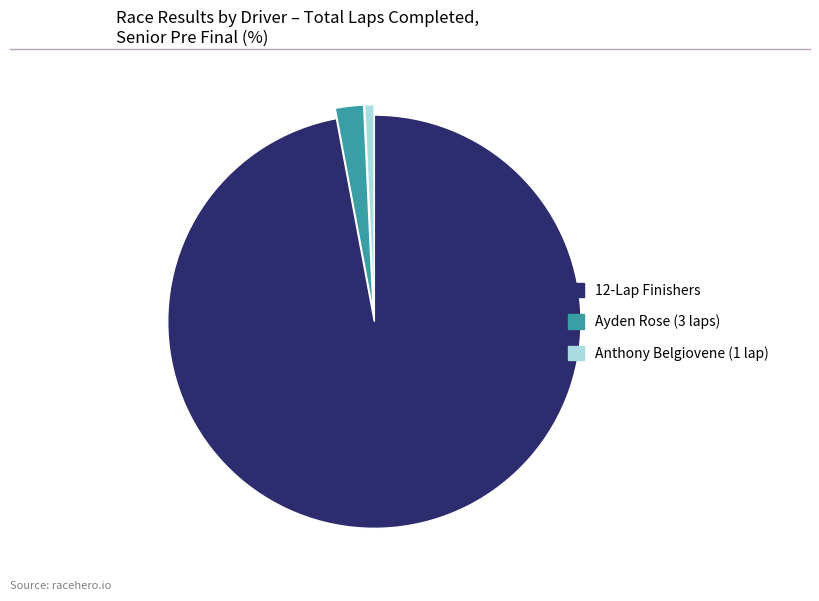

The Anthony Belgiovene (1 lap) slice represents 1% of the pie. True or false?

True